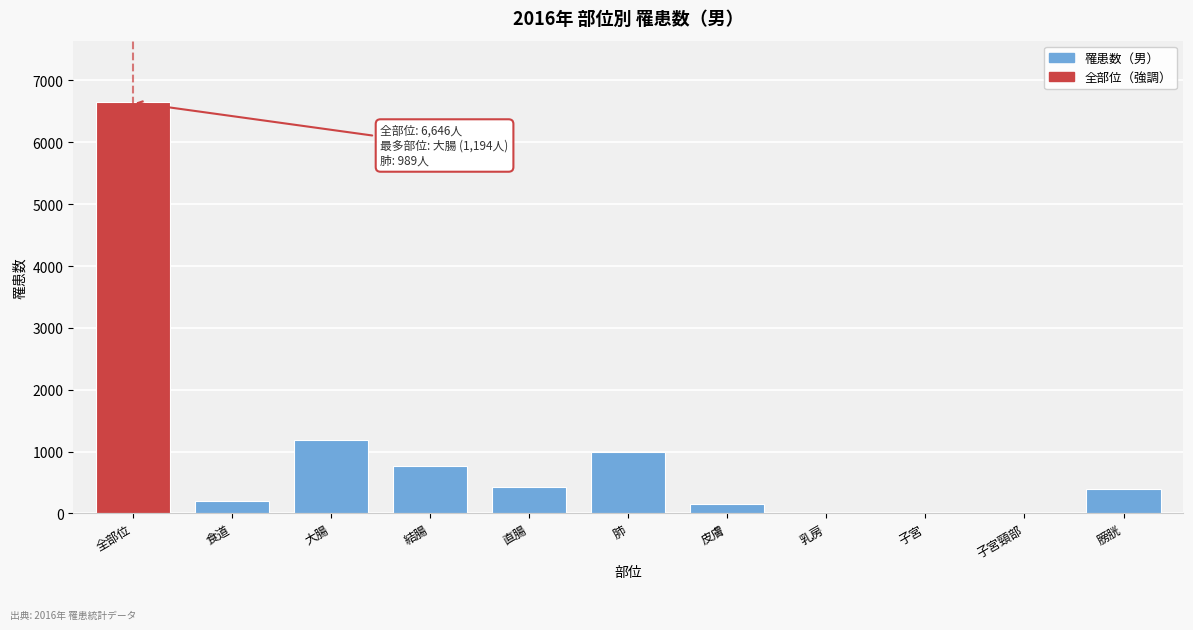

Is it true that the value at 食道 is 201?

True